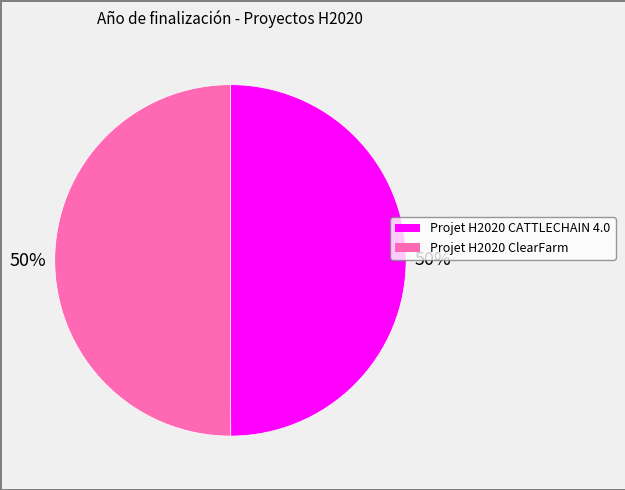

Is it true that Projet H2020 ClearFarm is 50% of the pie?

True